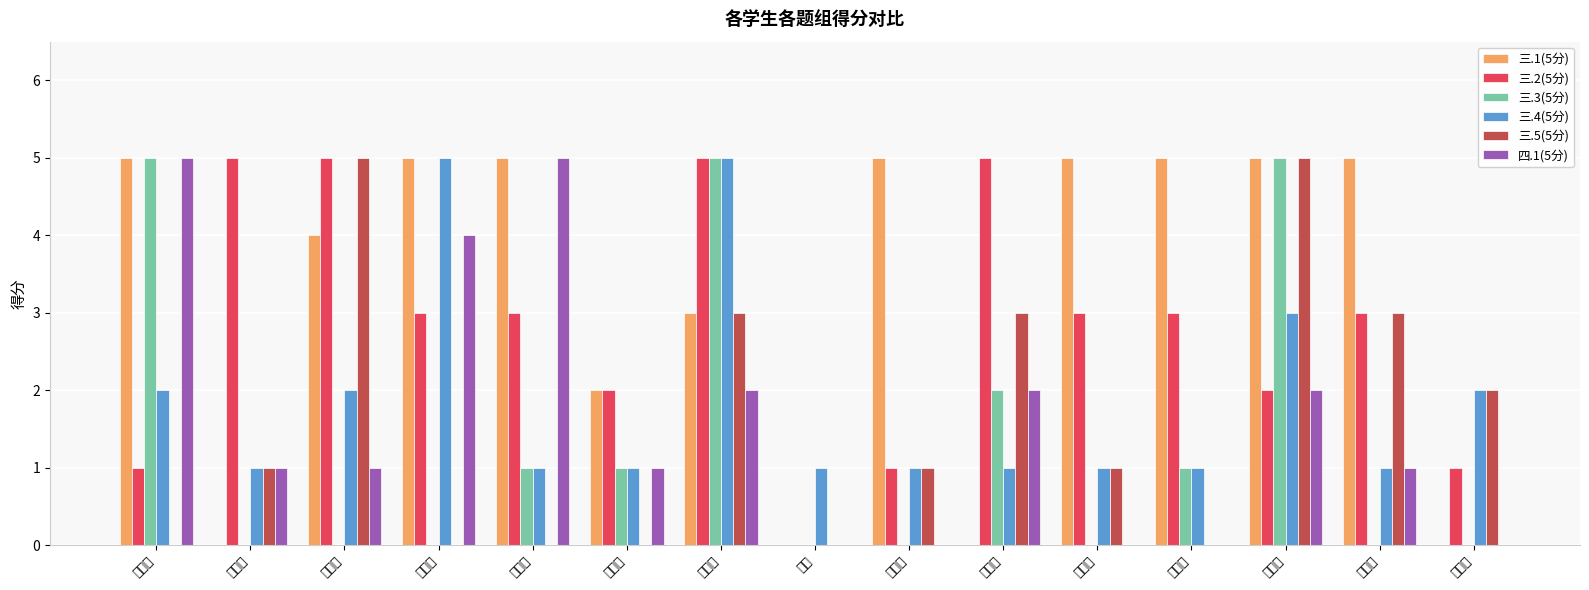

Count the 三.5(5分) values in the range 0 to 3.

13